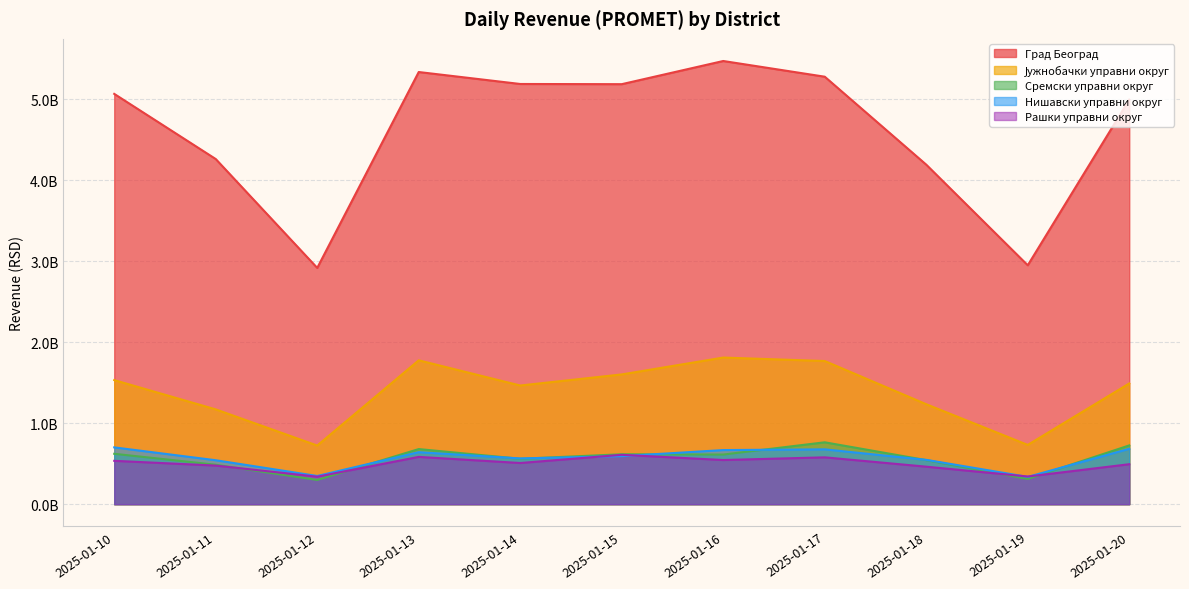

What is the total value across all series at 2025-01-15?

8605578192.3